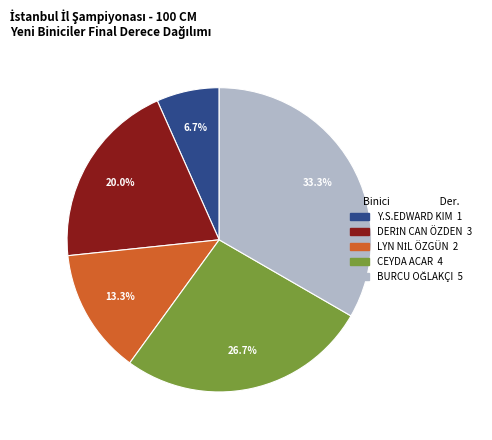

What is the smallest slice in the pie chart?

Y.S.EDWARD KIM